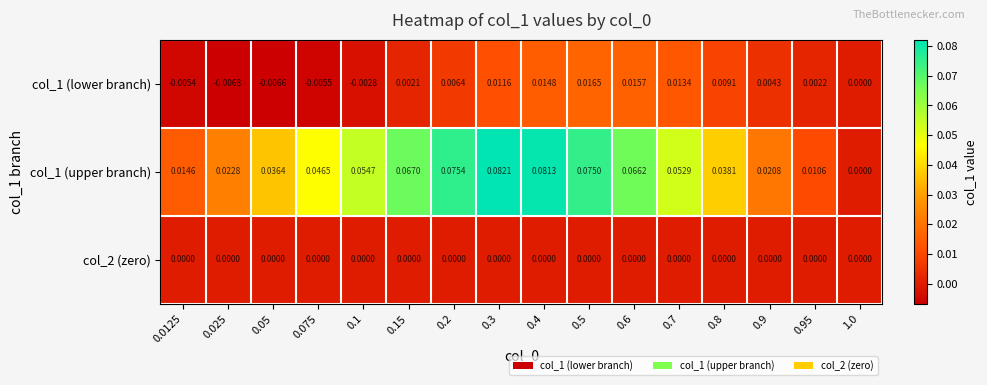

At which category is the sum across all series the highest?

0.4